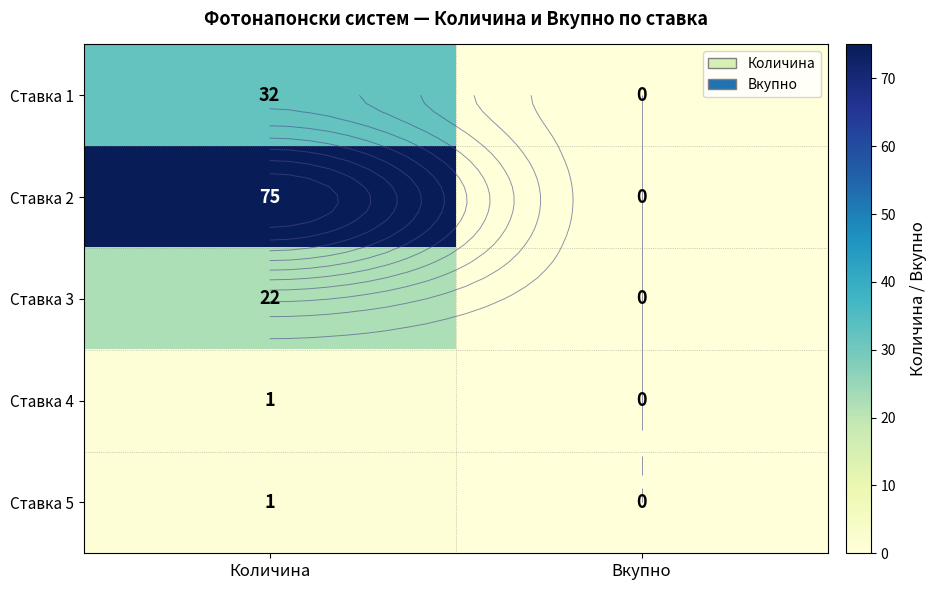

Where is Ставка 5 nearest to the value 0?

Вкупно